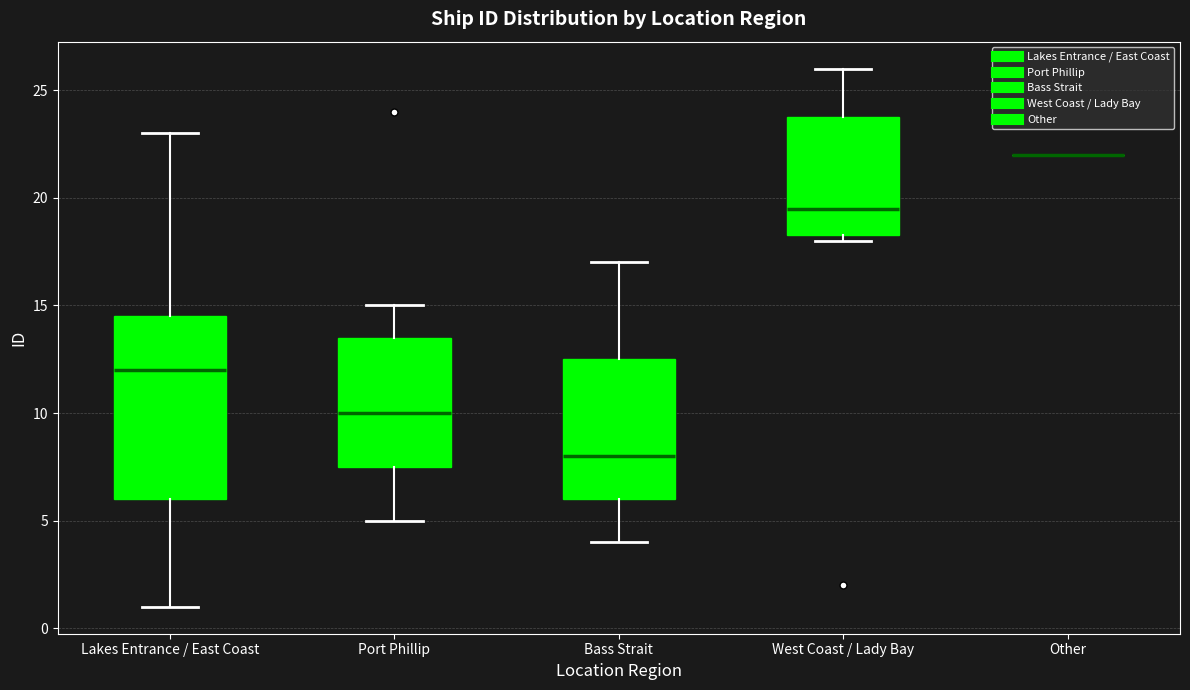

Comparing the boxes themselves (not the whiskers), which one is the tallest?

Lakes Entrance / East Coast